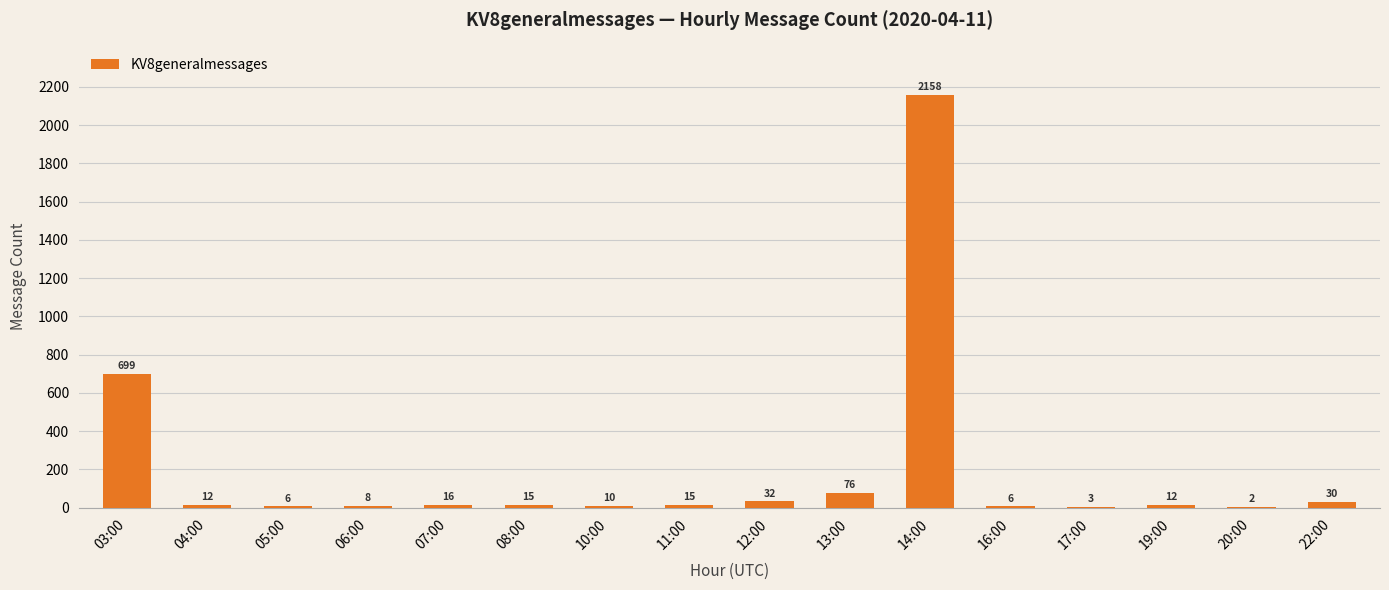

What is the sum of the values at 22:00 and 06:00?

38